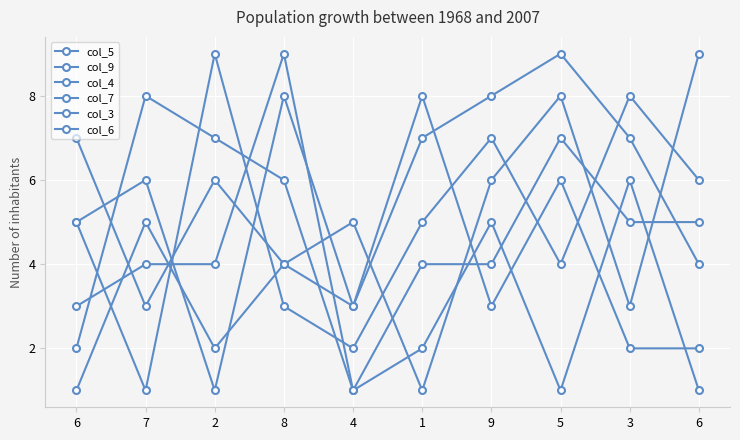

True or false: col_7 has a value of 3 at 4.

False